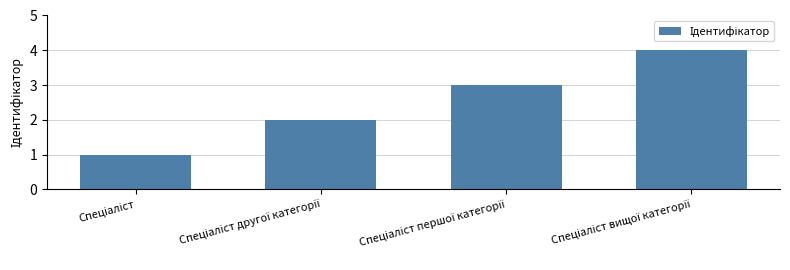

Does the chart contain any negative values?

No